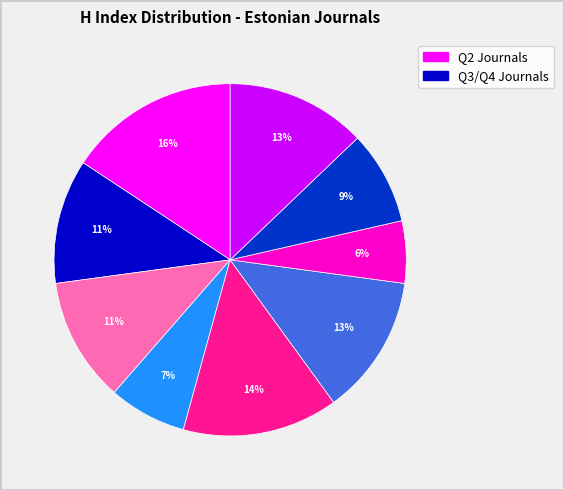

Is there a majority slice in this chart?

No